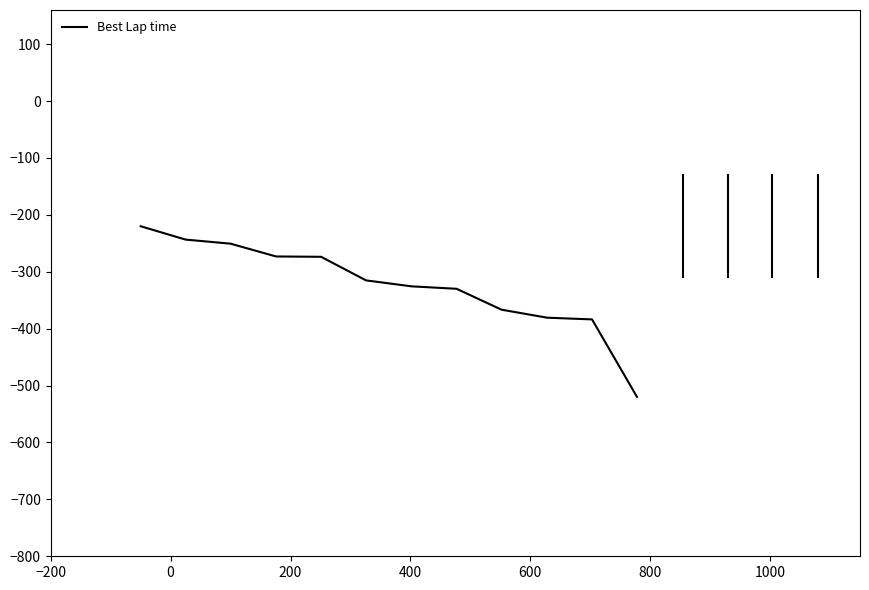

What is the smallest value displayed?

-520.0